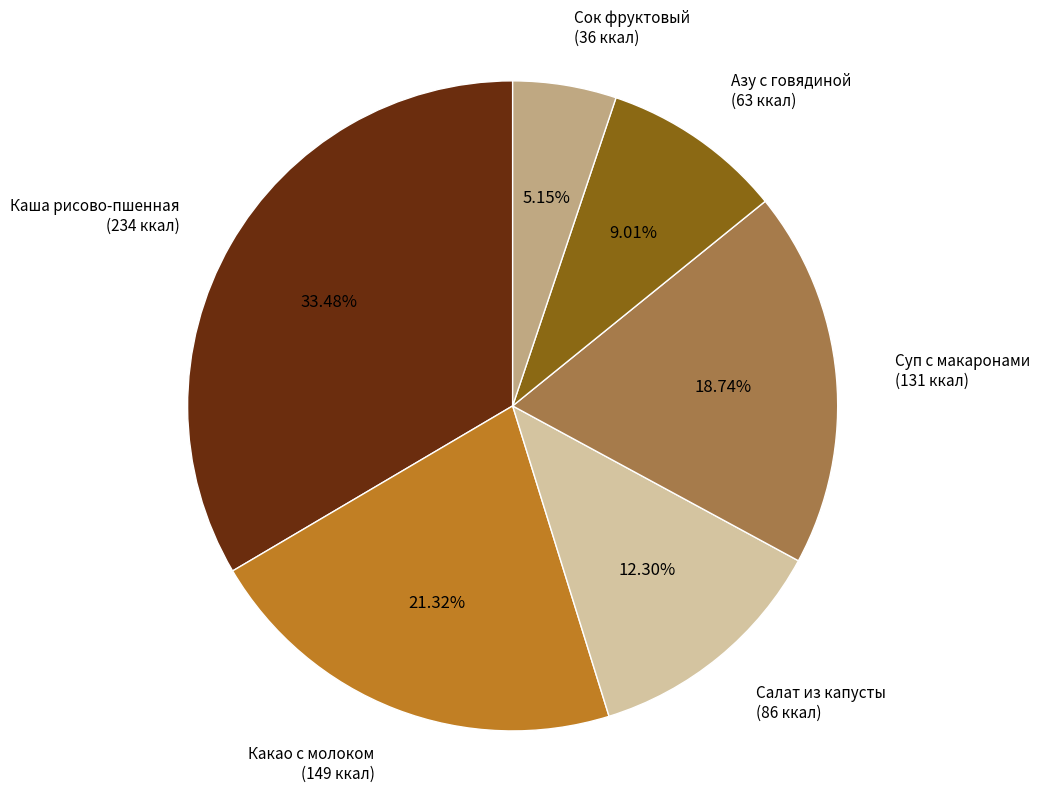

Which category has the smallest portion of the pie?

Сок фруктовый